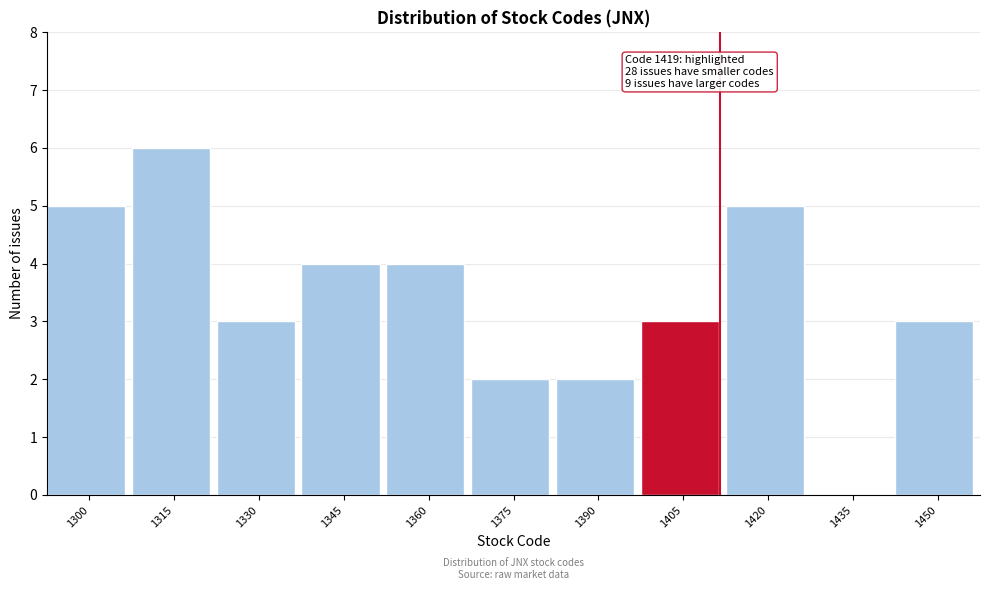

Reading left to right, transcribe all the data shown in this chart.

1300=5	1315=6	1330=3	1345=4	1360=4	1375=2	1390=2	1405=3	1420=5	1435=0	1450=3